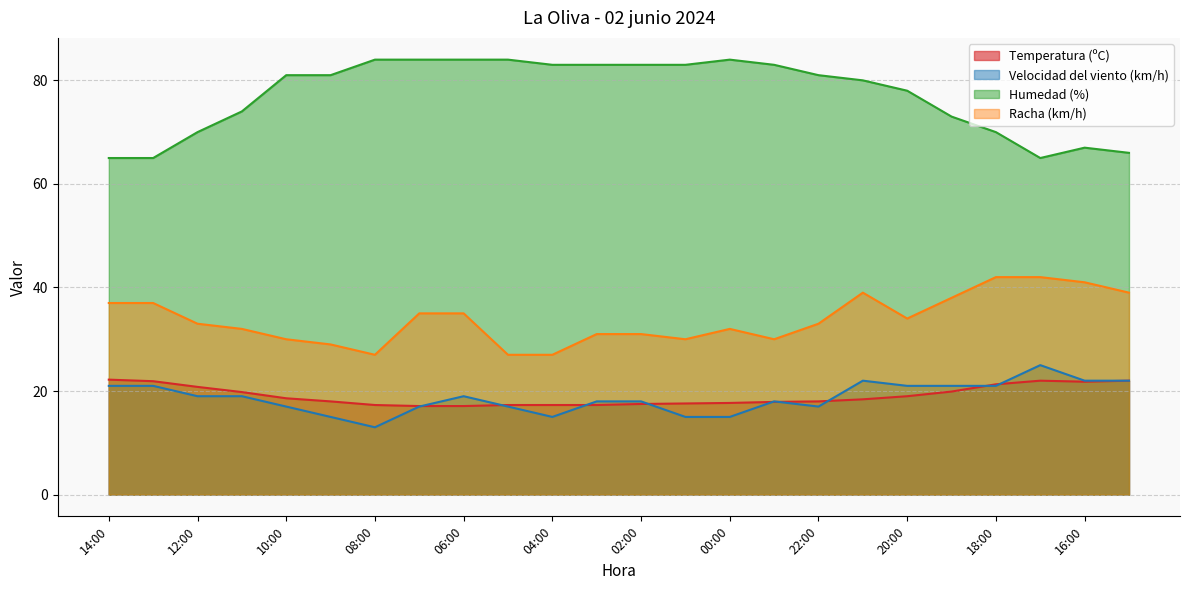

How many interior local peaks does the Velocidad del viento (km/h) series have?

4